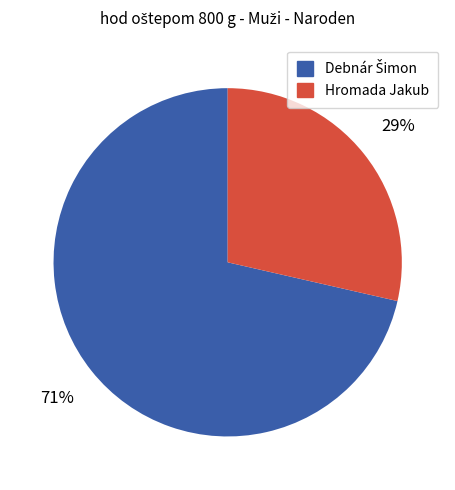

Is it true that Hromada Jakub is 38% of the pie?

False